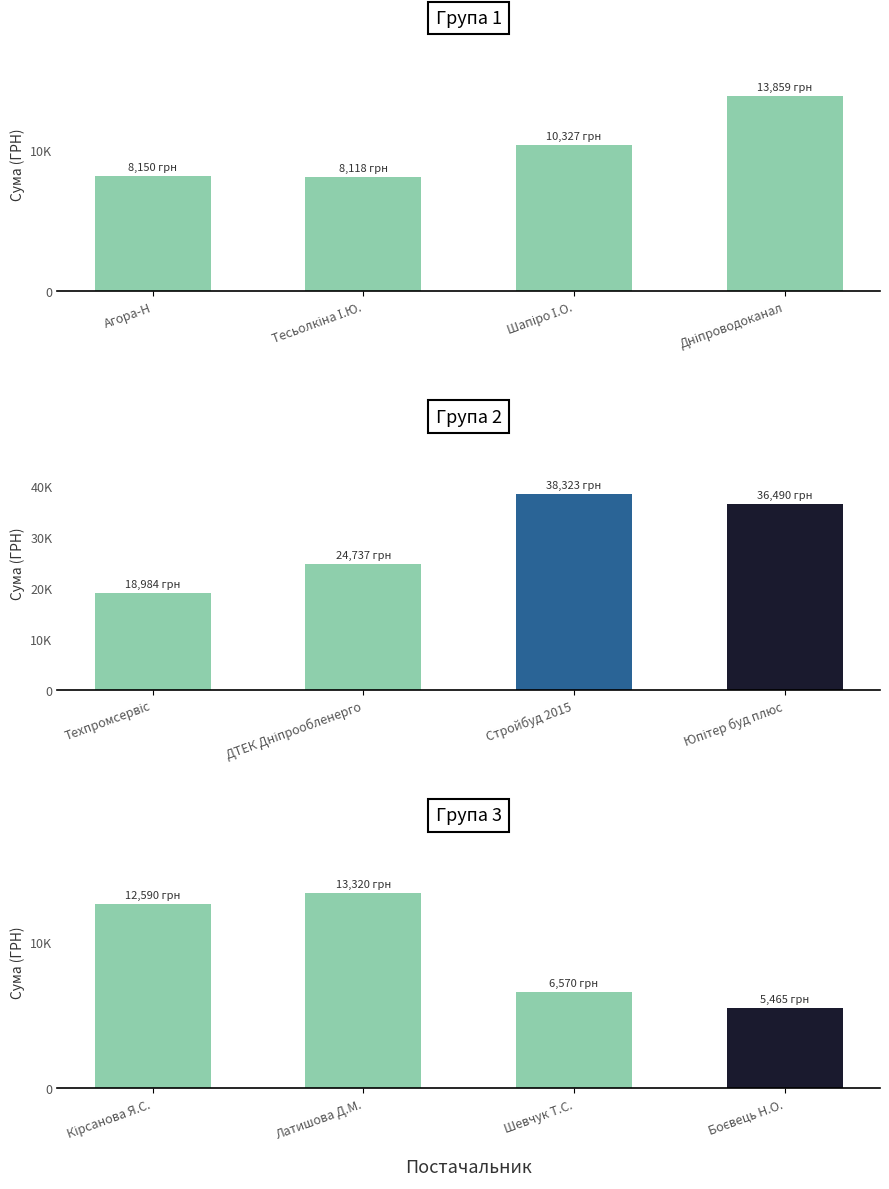

What are all the series names shown in the legend?

Група 1, Група 2, Група 3